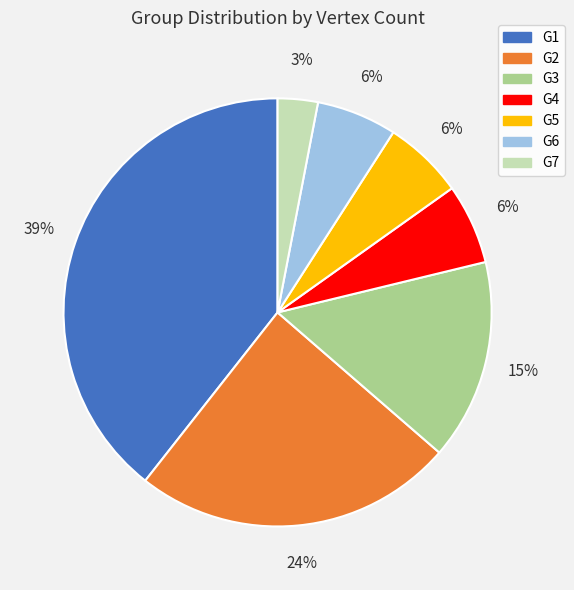

Combined, do G4 and G7 account for over 50%?

No